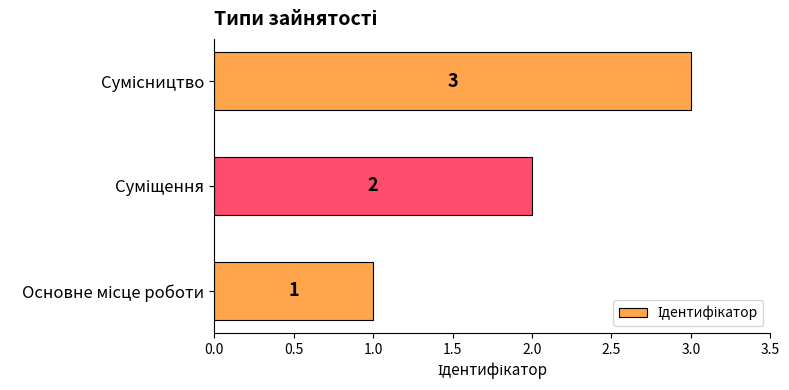

How many values are between 1 and 3?

3